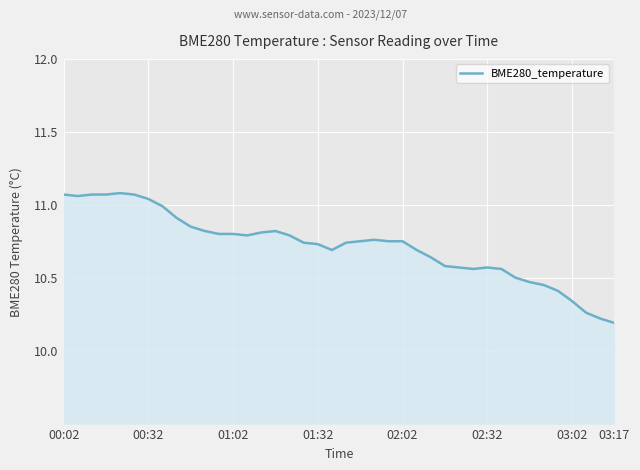

What is the minimum value shown in the chart?

10.2